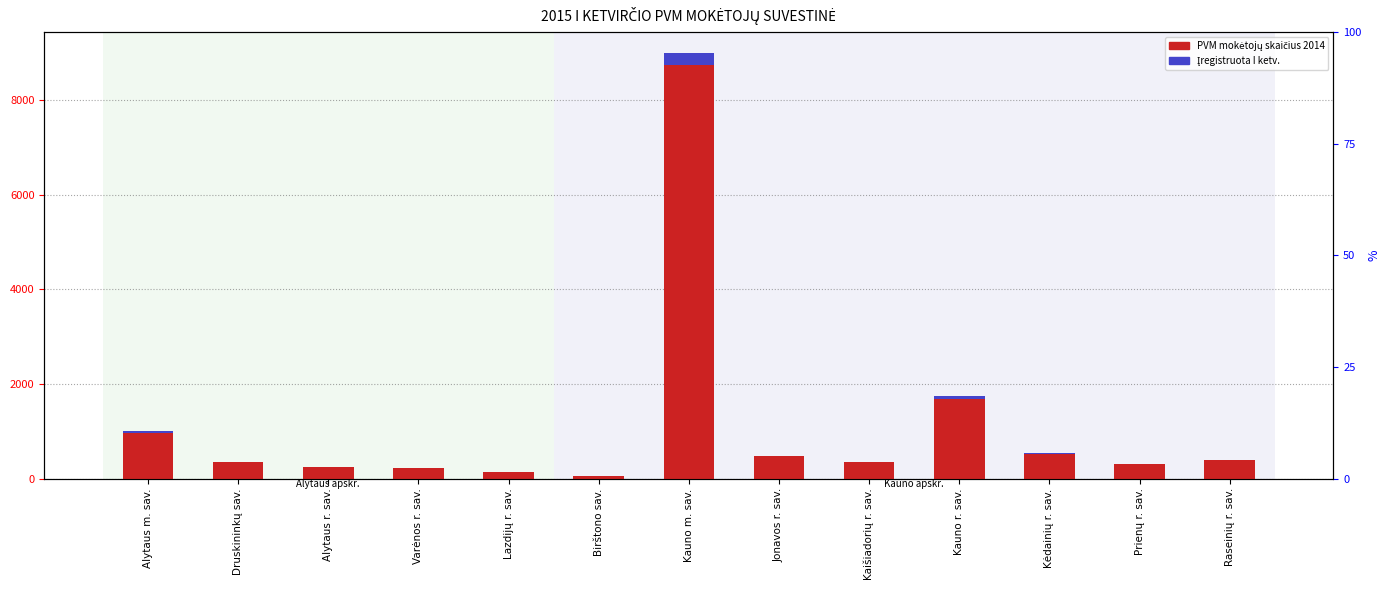

What is the value of the Įregistruota per 2015 m. I ketv. bar at the 12th from the left?

7